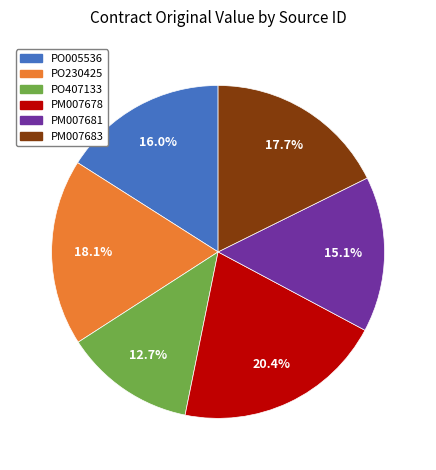

Count the number of slices in the pie.

6